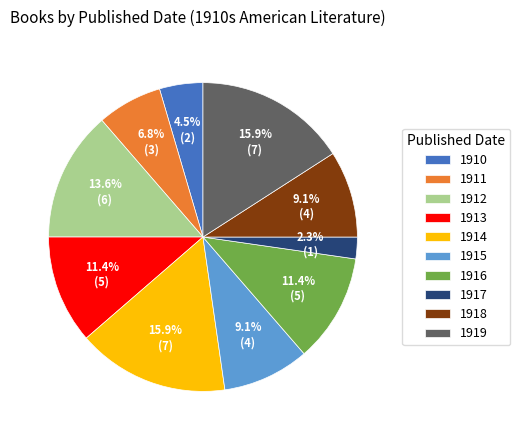

Is it true that 1911 is 7% of the pie?

True